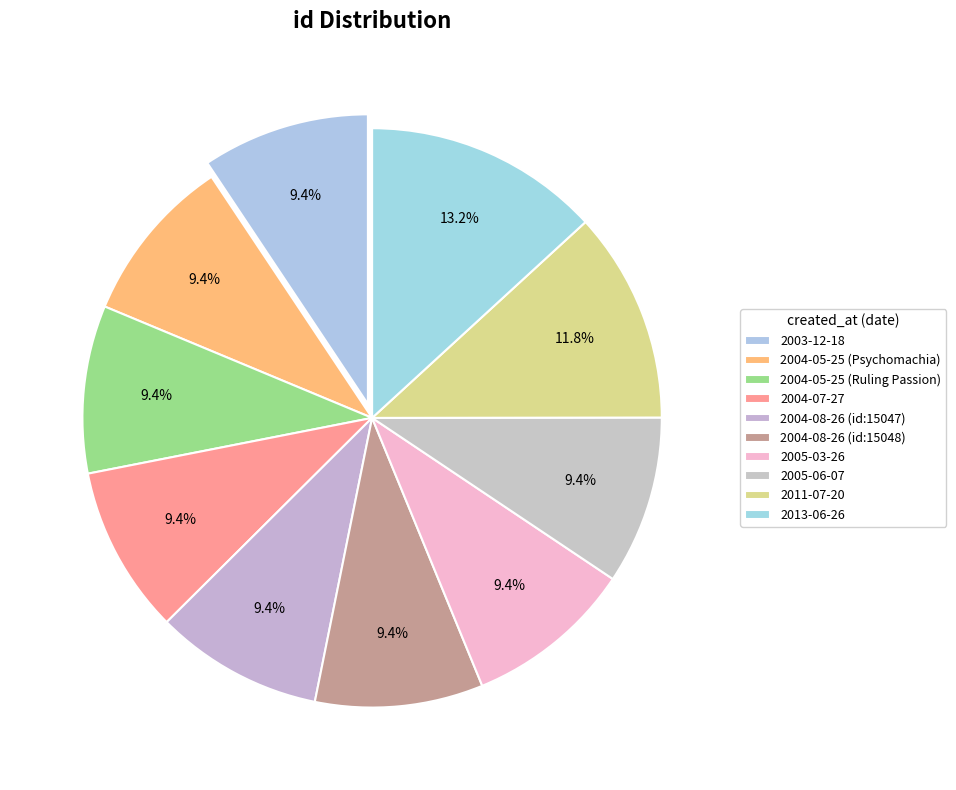

Is 2005-06-07 the majority of the pie?

No